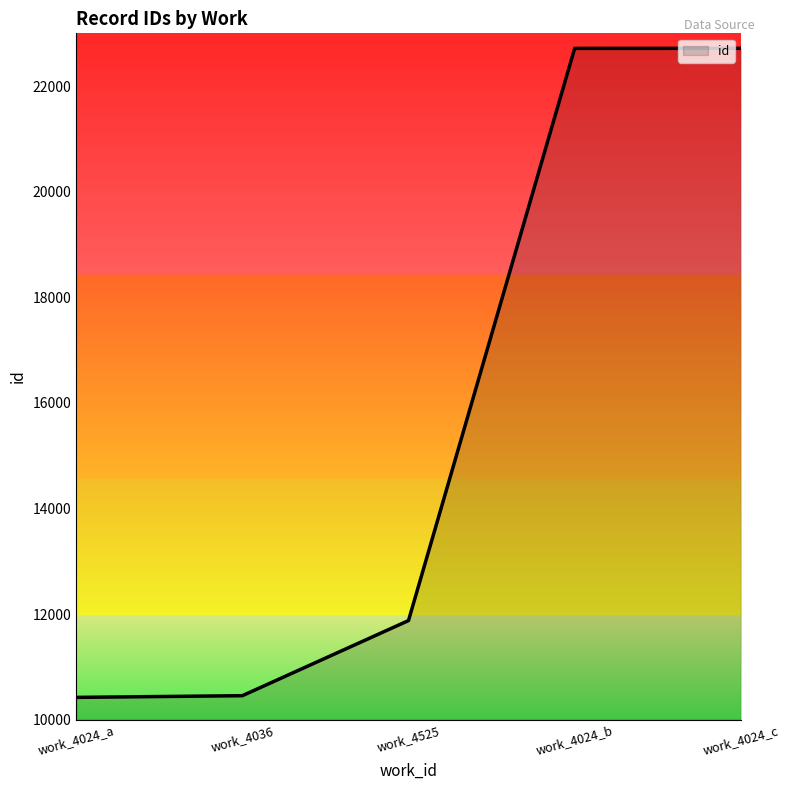

Count the number of categories in the chart.

5